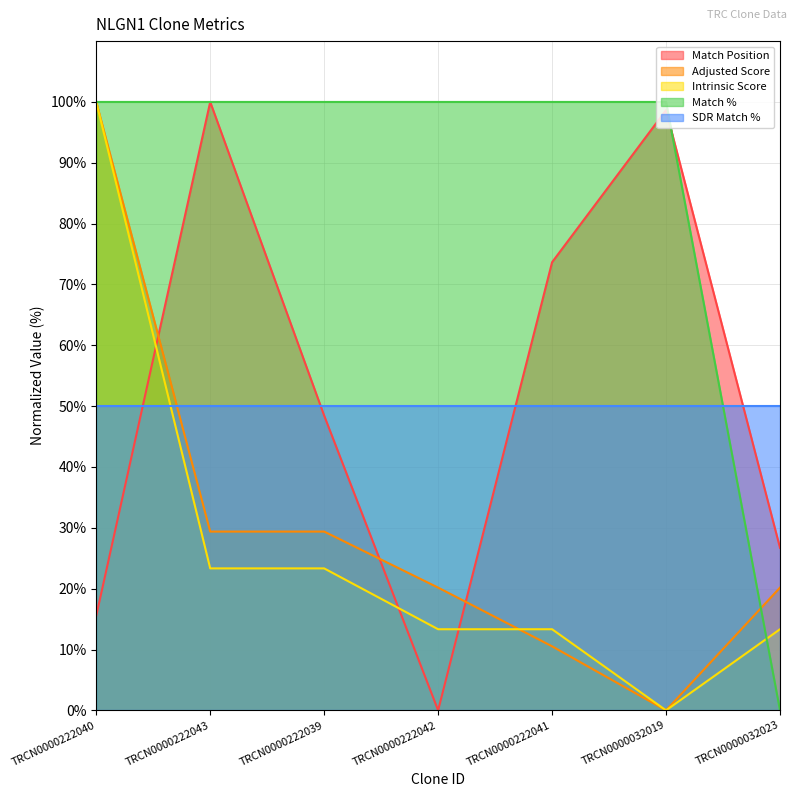

What is the difference between the maximum and minimum values in the Match Position series?

100.0